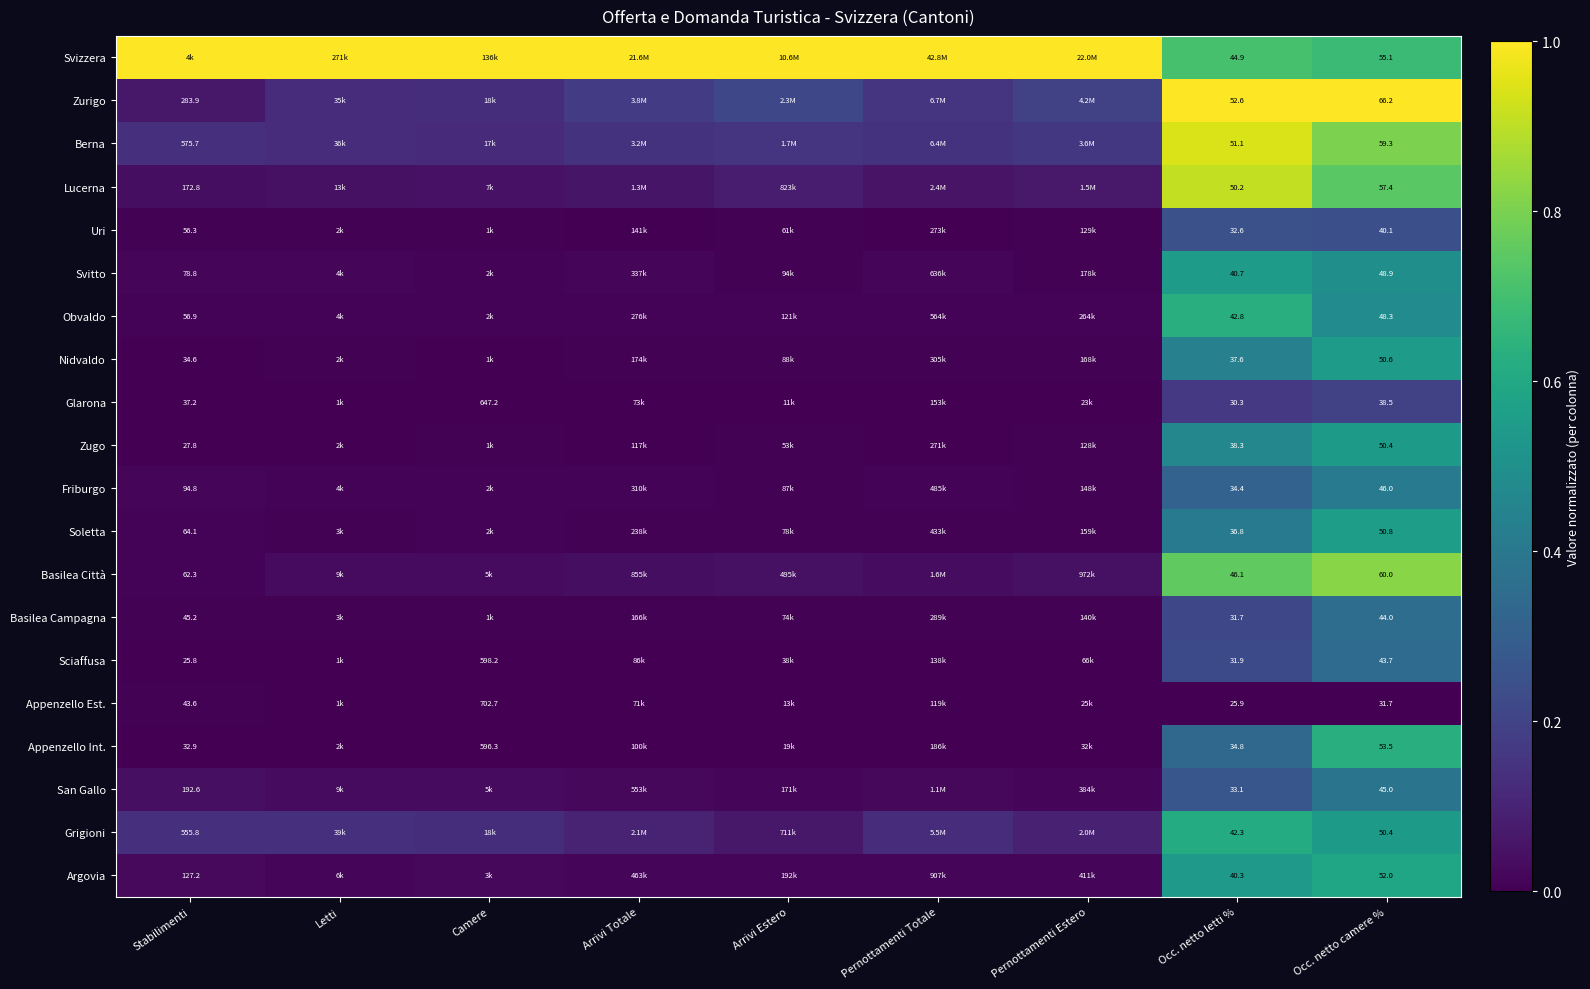

Rank the series at Occ. netto letti % from highest to lowest value.

Zurigo, Berna, Lucerna, Basilea Città, Svizzera, Obvaldo, Grigioni, Svitto, Argovia, Zugo, Nidvaldo, Soletta, Appenzello Int., Friburgo, San Gallo, Uri, Sciaffusa, Basilea Campagna, Glarona, Appenzello Est.